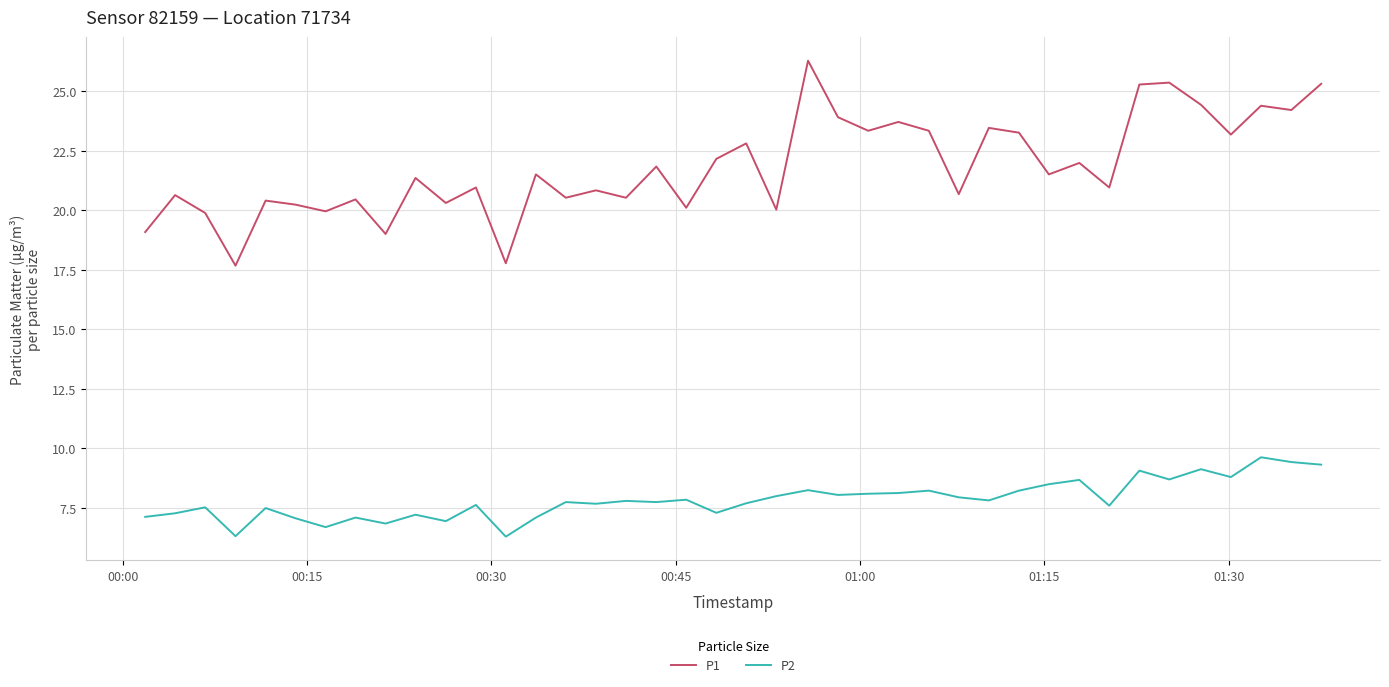

List the series in order of their peak value, highest first.

P1, P2